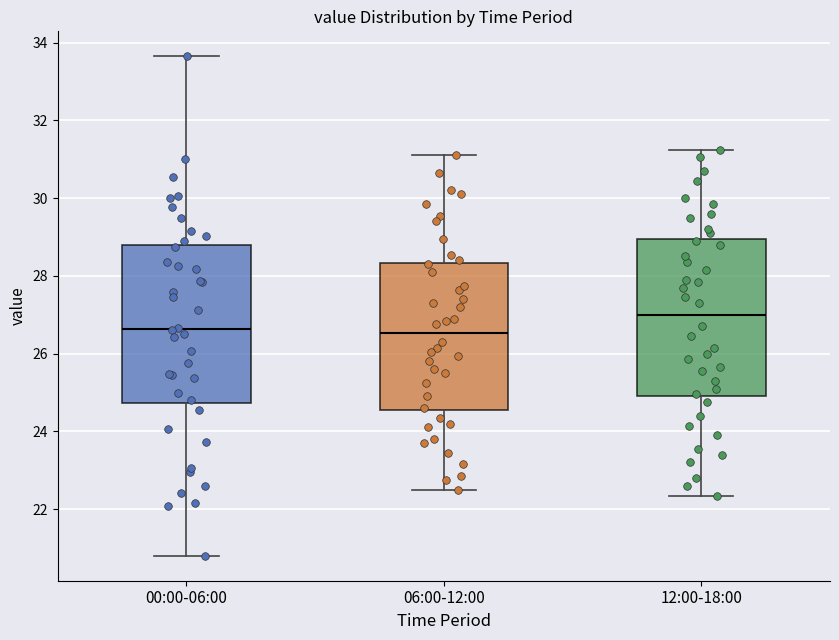

Where does the upper whisker of the box for 06:00-12:00 end on the y-axis? The values are not printed on the chart, so give them approximately, as read against the axis.

31.2